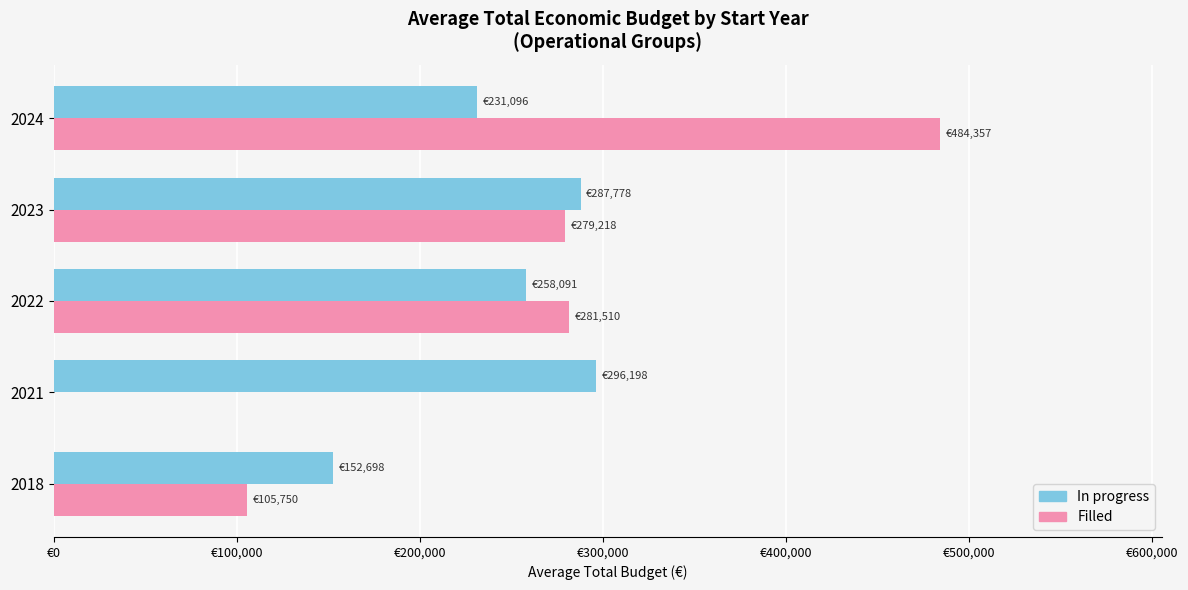

What are all the series names shown in the legend?

In progress, Filled